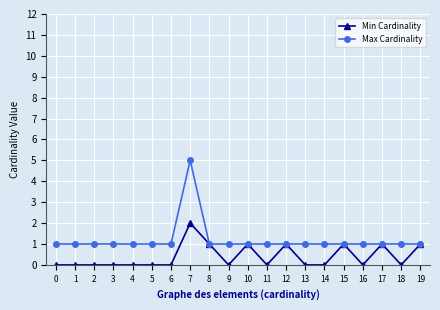

What value does the Max Cardinality series have at 13?

1